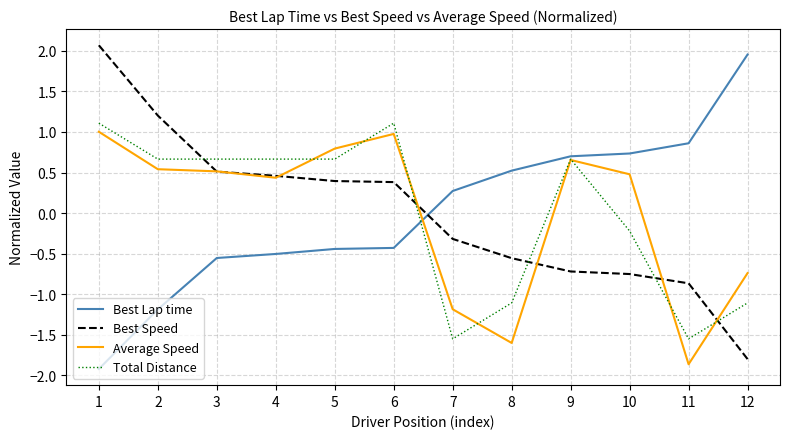

After their last crossing, which series has the higher values: Best Lap time or Best Speed?

Best Lap time